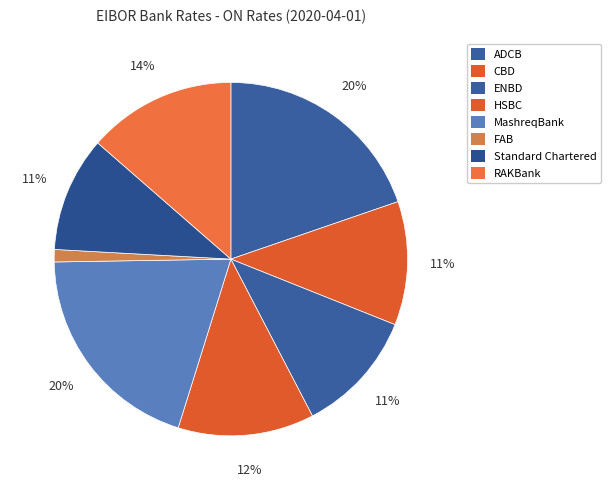

How many slices are in this pie chart?

8